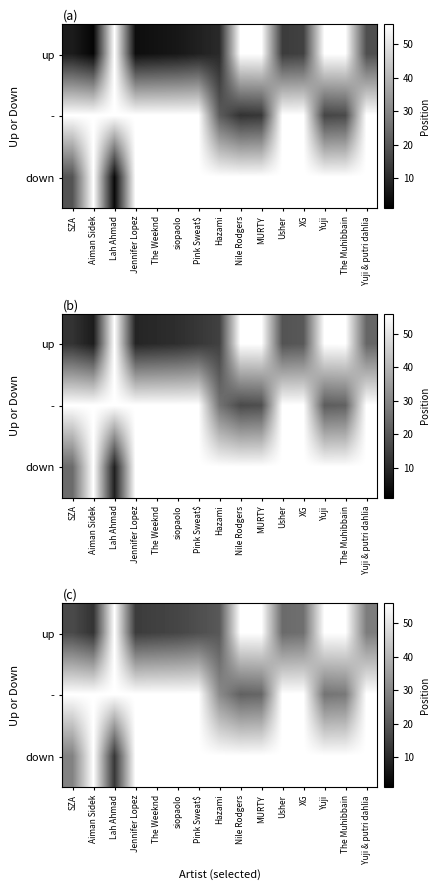

What is the sum of the - values at Yuji & putri dahlia and Pink Sweat$?

112